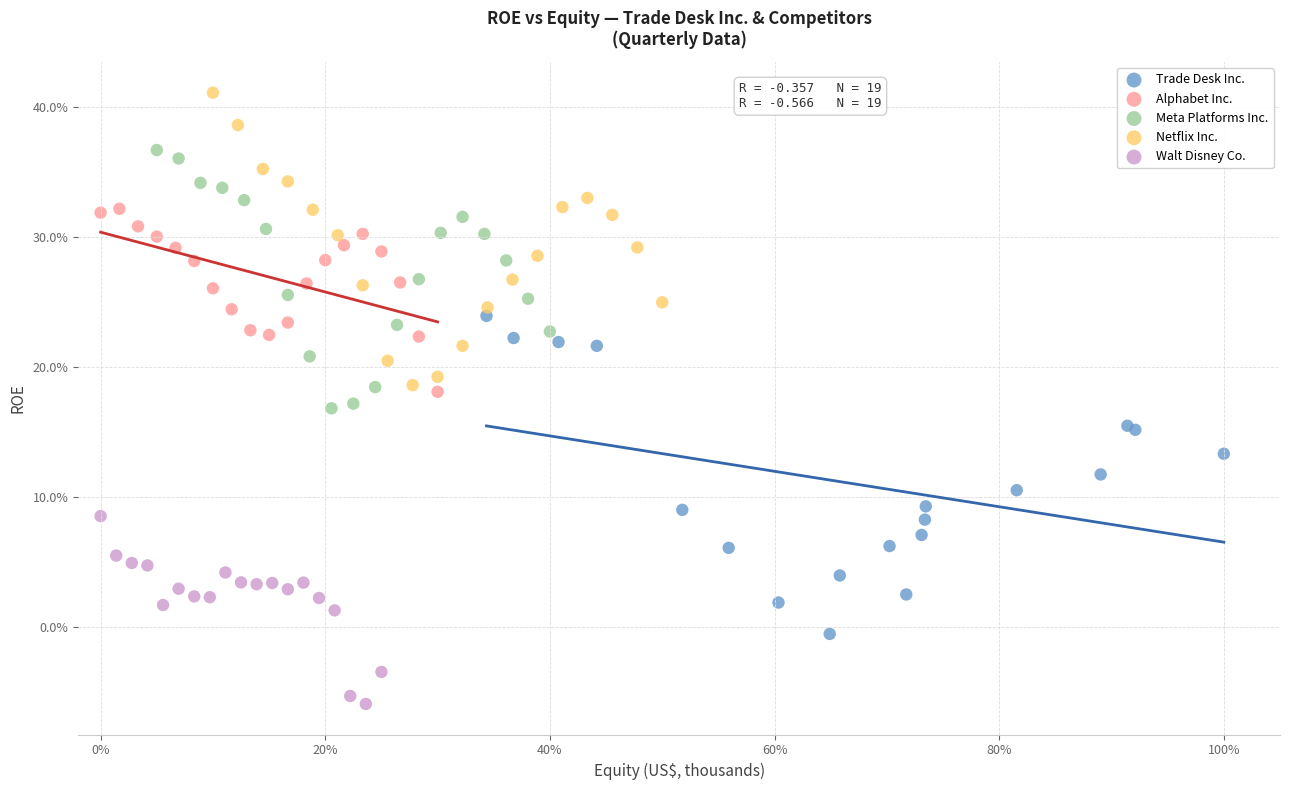

Which series has the largest Y range (max minus min)?

Trade Desk Inc.